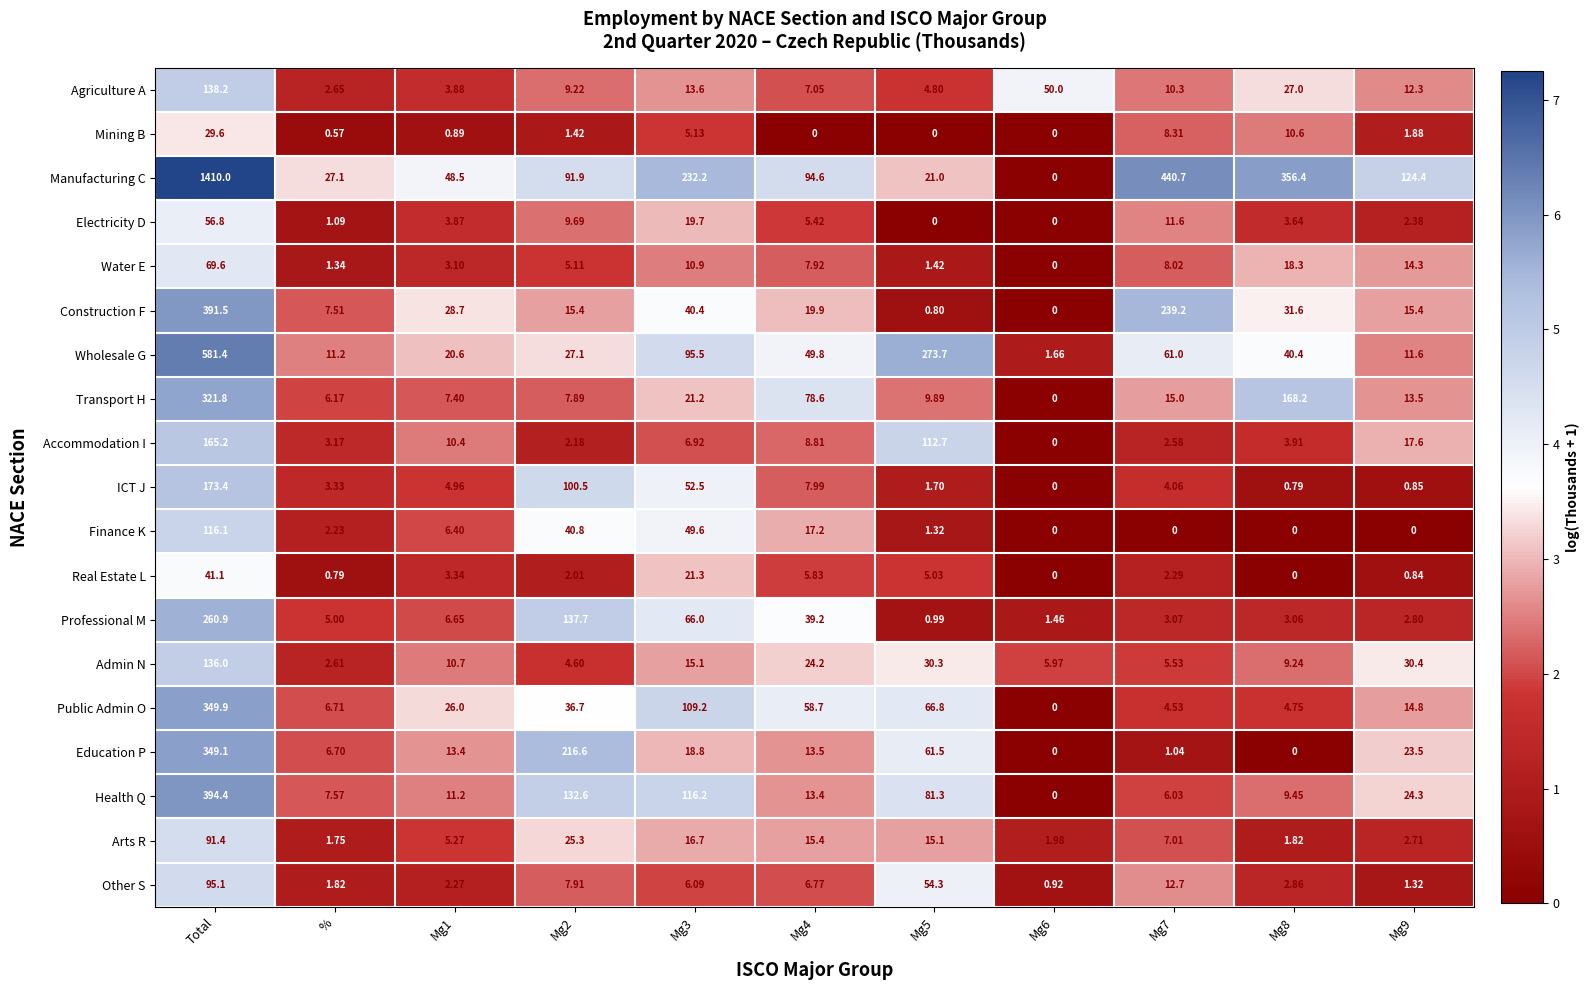

Which series has the largest range (max minus min)?

Manufacturing C